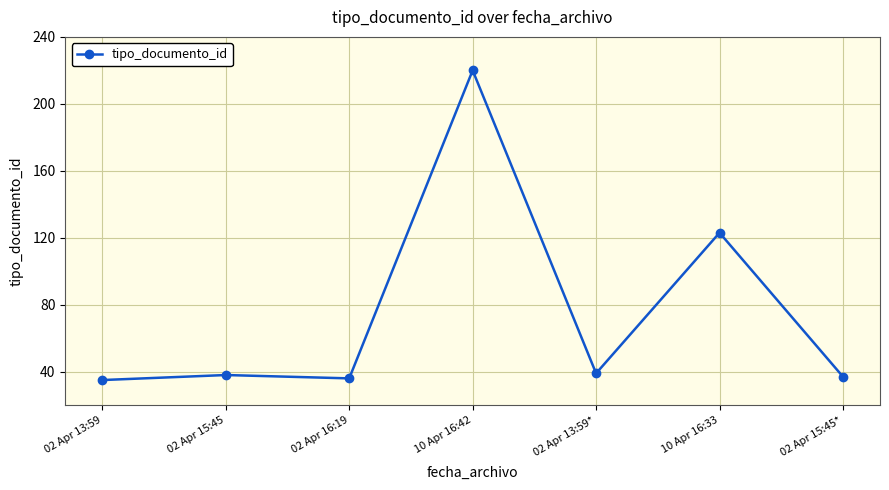

What is the smallest value displayed?

35